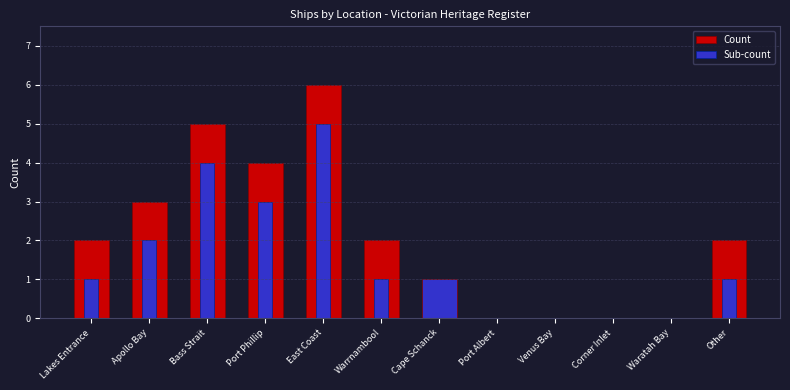

List the series in order of their peak value, highest first.

Count, Sub-count